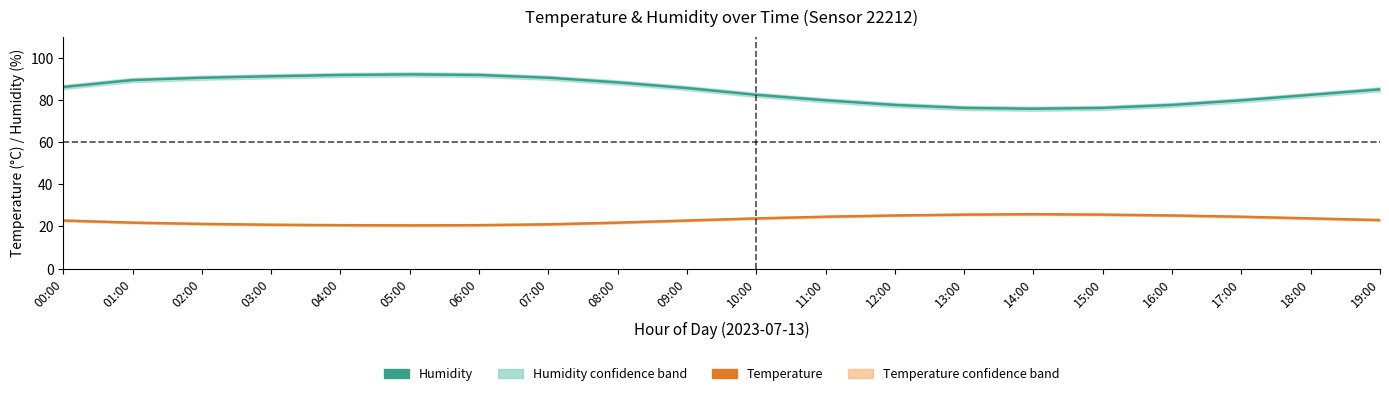

True or false: Temperature and Humidity intersect in this chart.

False